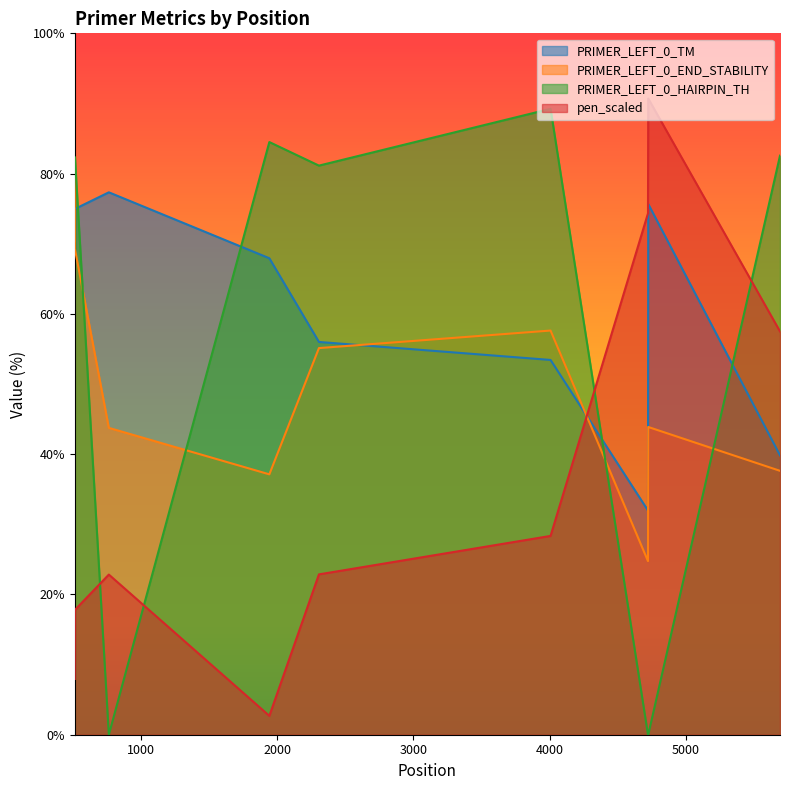

Where is the first local minimum for pen_scaled?

1943